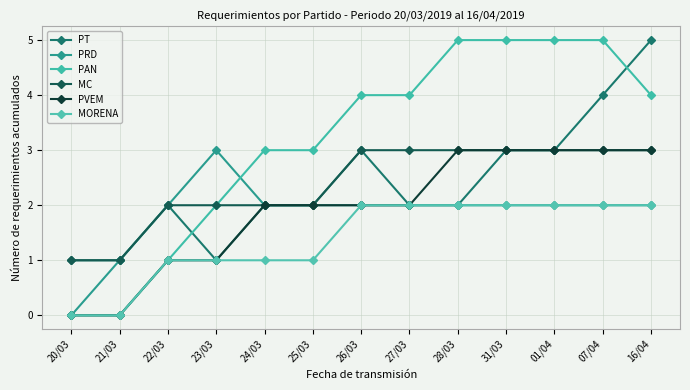

What is the difference between the highest and lowest values at 25/03?

2